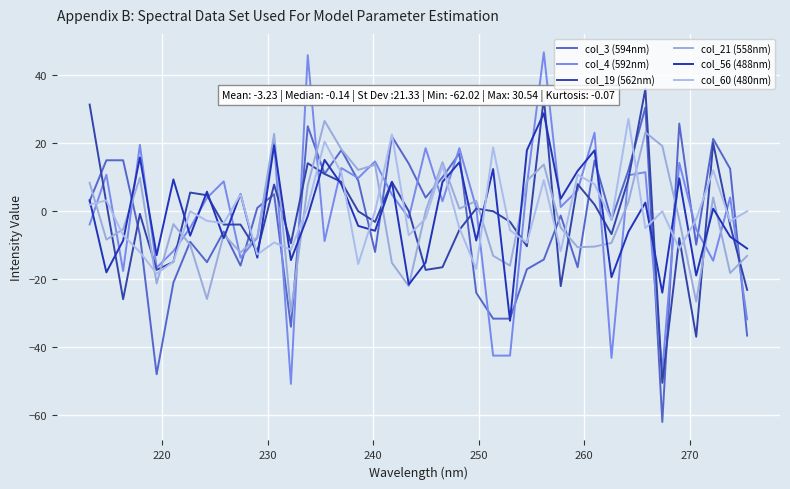

How many lines are shown in the chart?

6